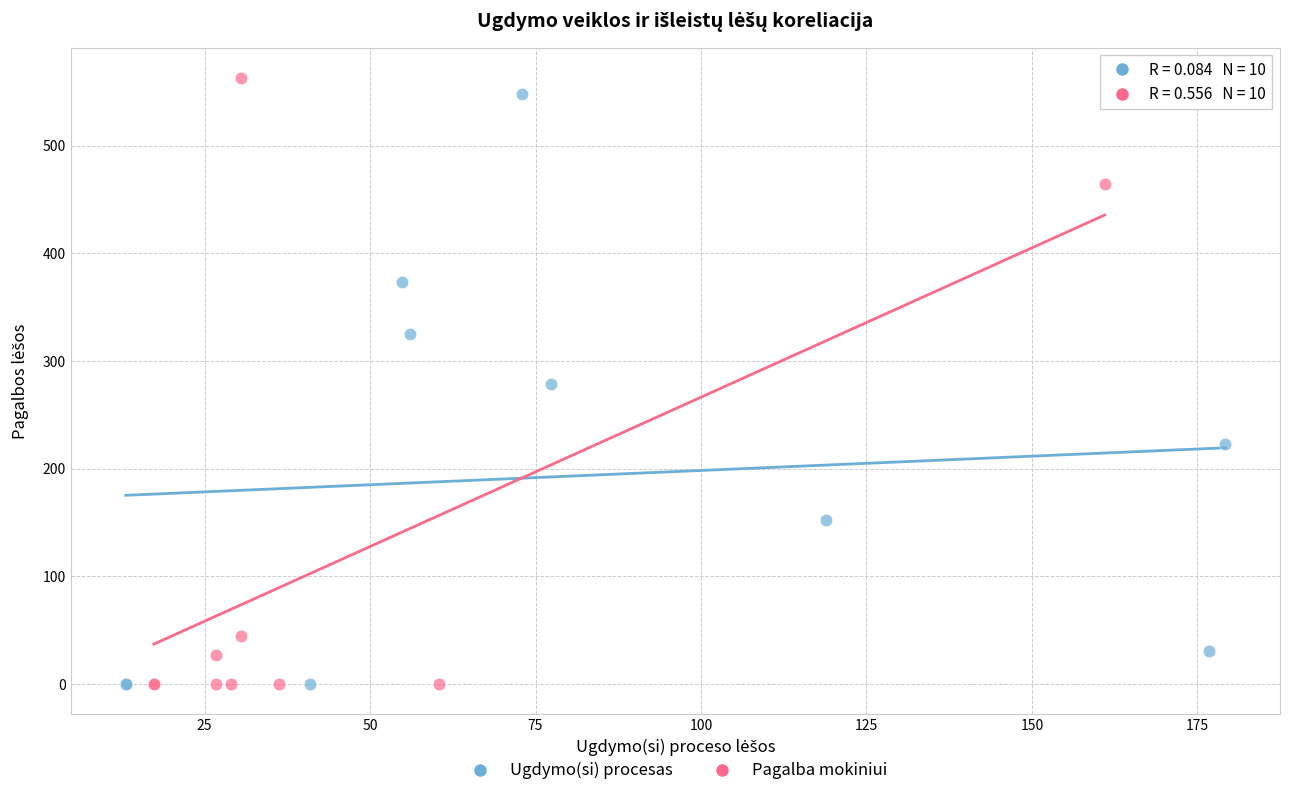

What are all the series names shown in the legend?

Ugdymo(si) procesas, Pagalba mokiniui